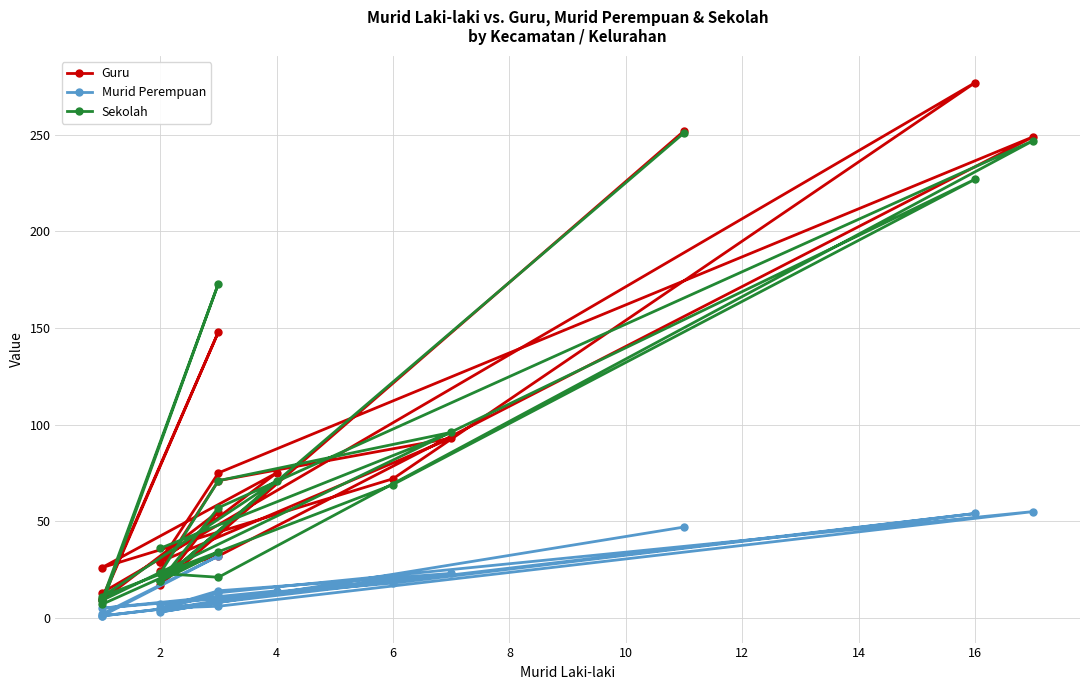

The Sekolah series shows 13 at 12. True or false?

False